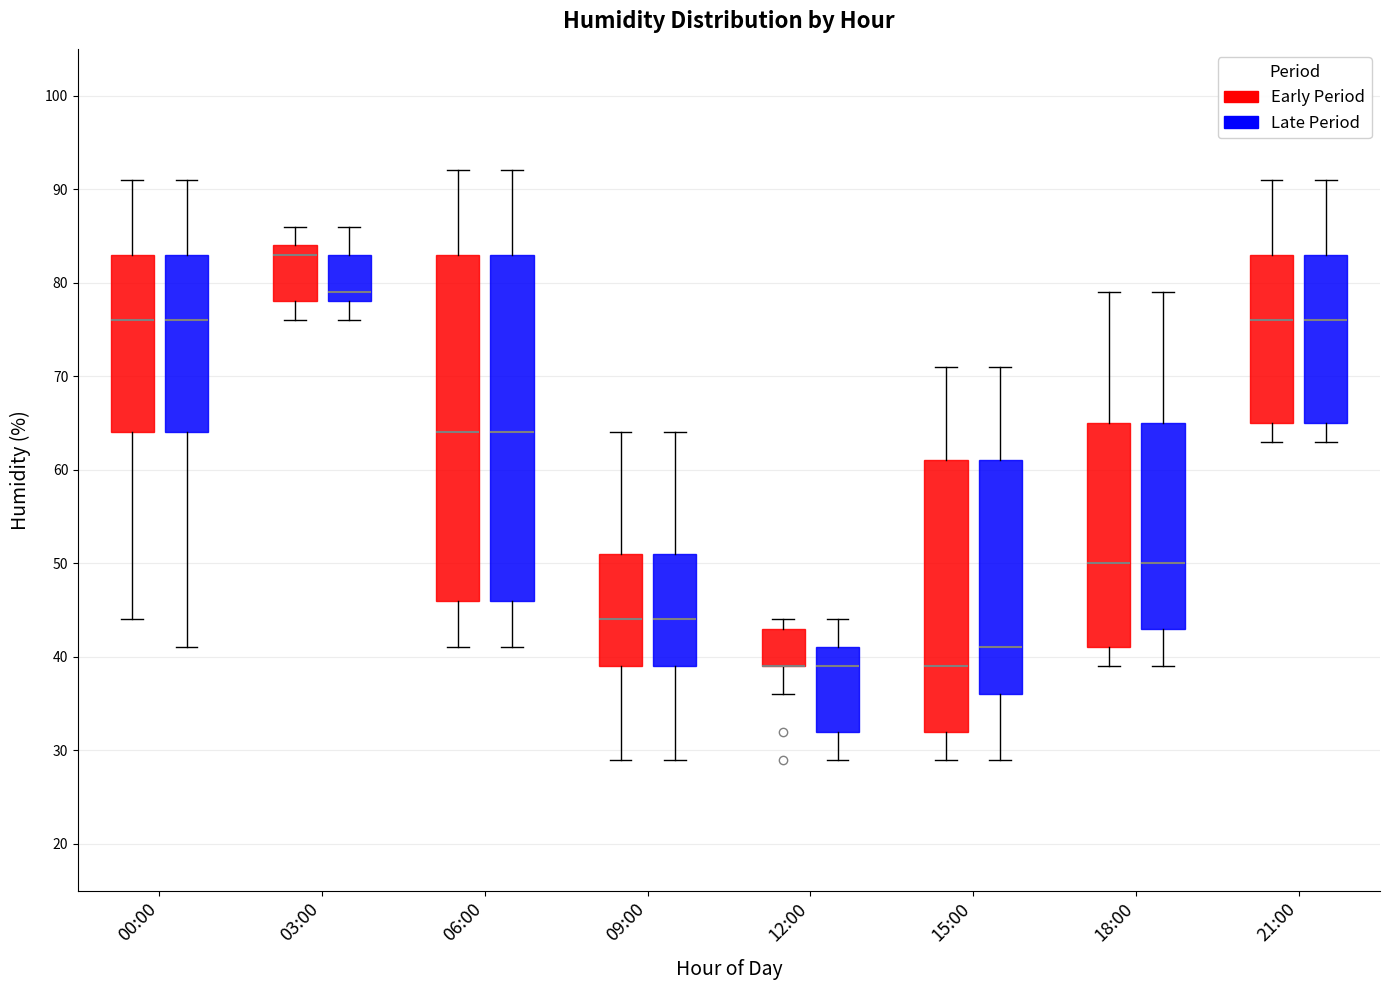

Reading left to right, read every box against the y-axis: the position of its median line, the range the box covers, and the ends of its whiskers. The values are not printed on the chart, so give them approximately, as read against the axis.

00:00 (Early Period): median 76, box 64 to 83, whiskers 44 to 91
00:00 (Late Period): median 76, box 64 to 83, whiskers 41 to 91
03:00 (Early Period): median 83, box 78 to 84, whiskers 76 to 86
03:00 (Late Period): median 79, box 78 to 83, whiskers 76 to 86
06:00 (Early Period): median 64, box 46 to 83, whiskers 41 to 92
06:00 (Late Period): median 64, box 46 to 83, whiskers 41 to 92
09:00 (Early Period): median 44, box 39 to 51, whiskers 29 to 64
09:00 (Late Period): median 44, box 39 to 51, whiskers 29 to 64
12:00 (Early Period): median 39 (drawn on the box's lower edge), box 39 to 43, whiskers 36 to 44
12:00 (Late Period): median 39, box 32 to 41, whiskers 29 to 44
15:00 (Early Period): median 39, box 32 to 61, whiskers 29 to 71
15:00 (Late Period): median 41, box 36 to 61, whiskers 29 to 71
18:00 (Early Period): median 50, box 41 to 65, whiskers 39 to 79
18:00 (Late Period): median 50, box 43 to 65, whiskers 39 to 79
21:00 (Early Period): median 76, box 65 to 83, whiskers 63 to 91
21:00 (Late Period): median 76, box 65 to 83, whiskers 63 to 91